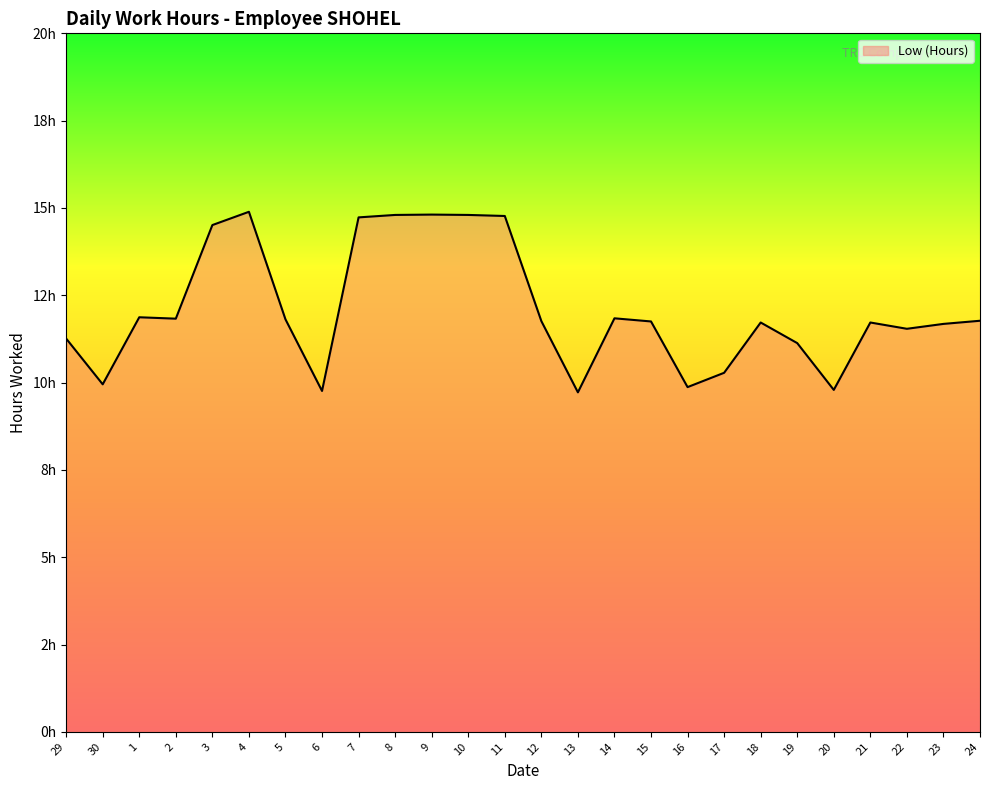

At which category does the data reach its first local valley?

30